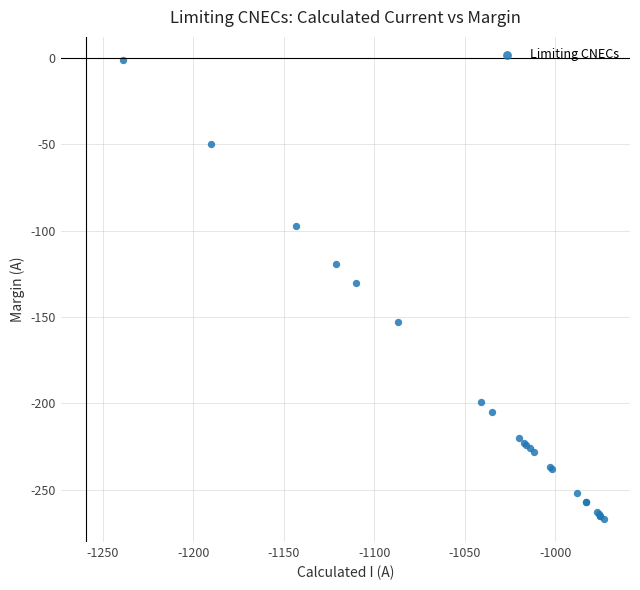

What Y value in the scatter plot is closest to -134?

-130